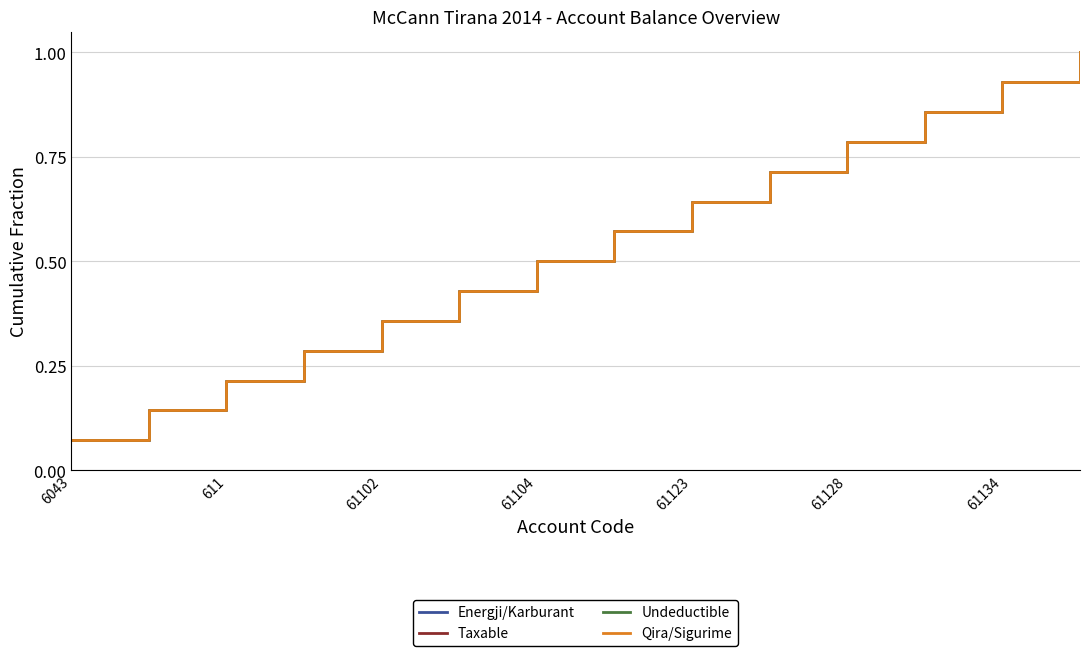

True or false: Taxable and Undeductible cross at least once.

False